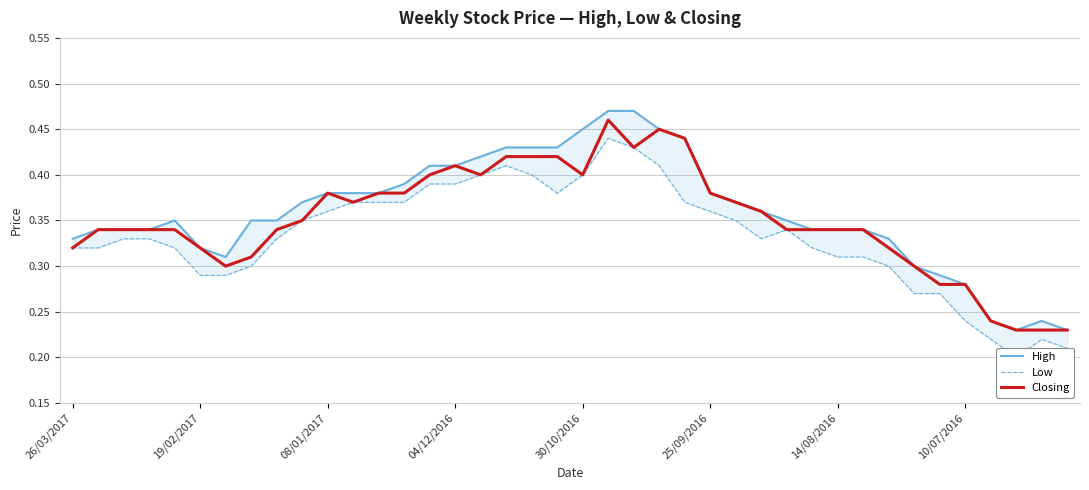

What is the value of the Closing point at the 21st from the left?

0.4